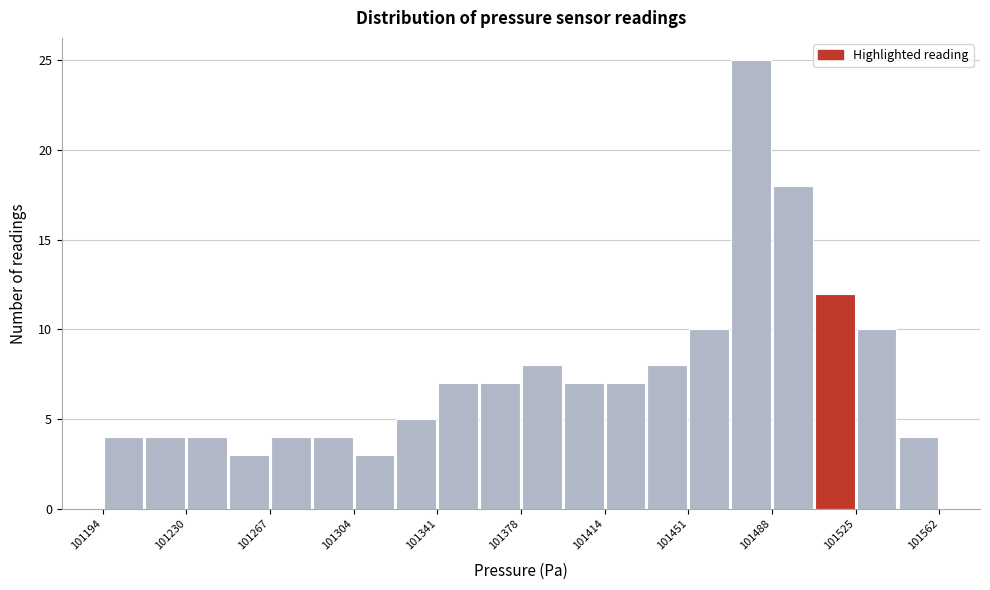

Around what value on the x-axis is the tallest bar? Give the approximate position of its centre, as read against the axis.

101480